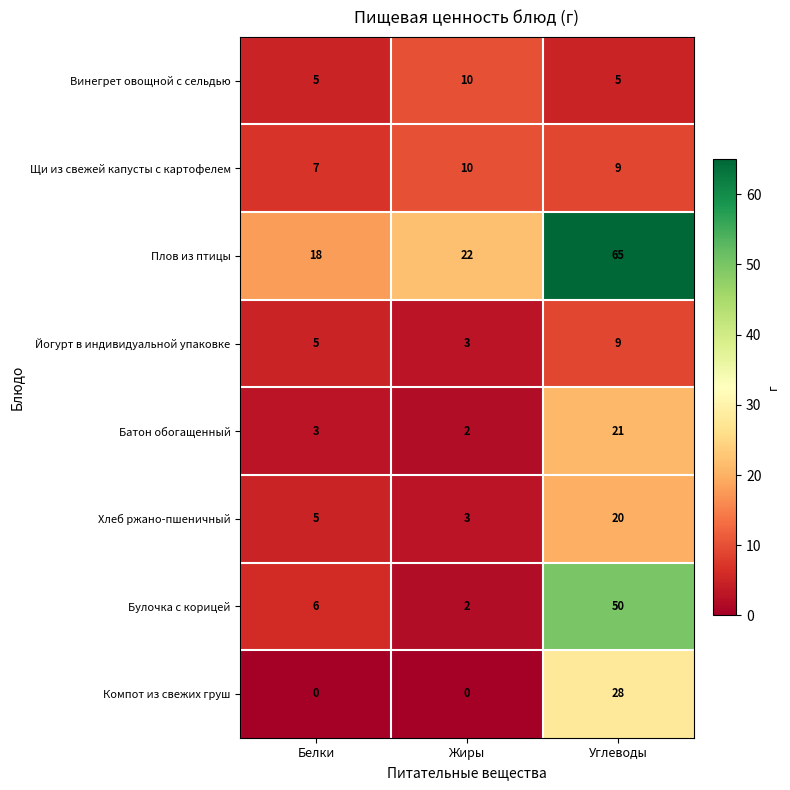

Which series has the largest total across all categories?

Плов из птицы